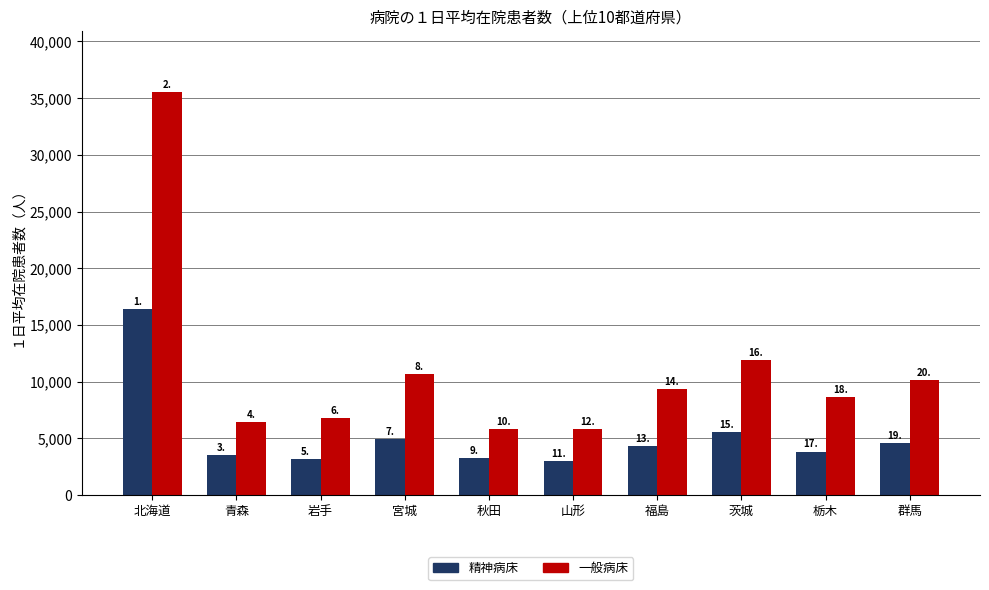

Which category has the highest value in the 精神病床 series?

北海道